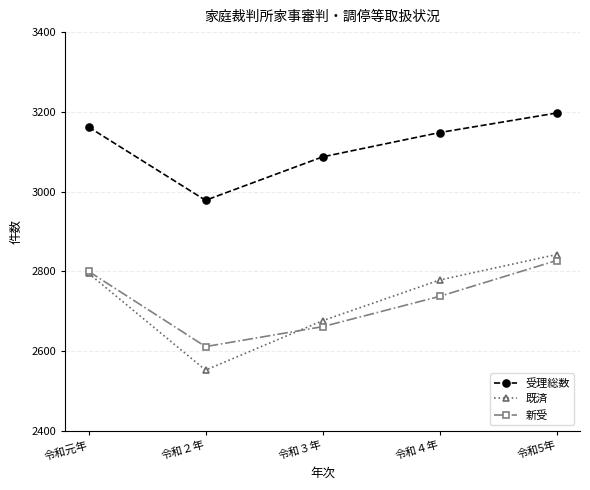

Reading left to right, extract all data points from this chart.

受理総数: 令和元年=3162	令和２年=2978	令和３年=3087	令和４年=3148	令和5年=3197
既済: 令和元年=2795	令和２年=2552	令和３年=2676	令和４年=2778	令和5年=2842
新受: 令和元年=2800	令和２年=2611	令和３年=2661	令和４年=2737	令和5年=2827